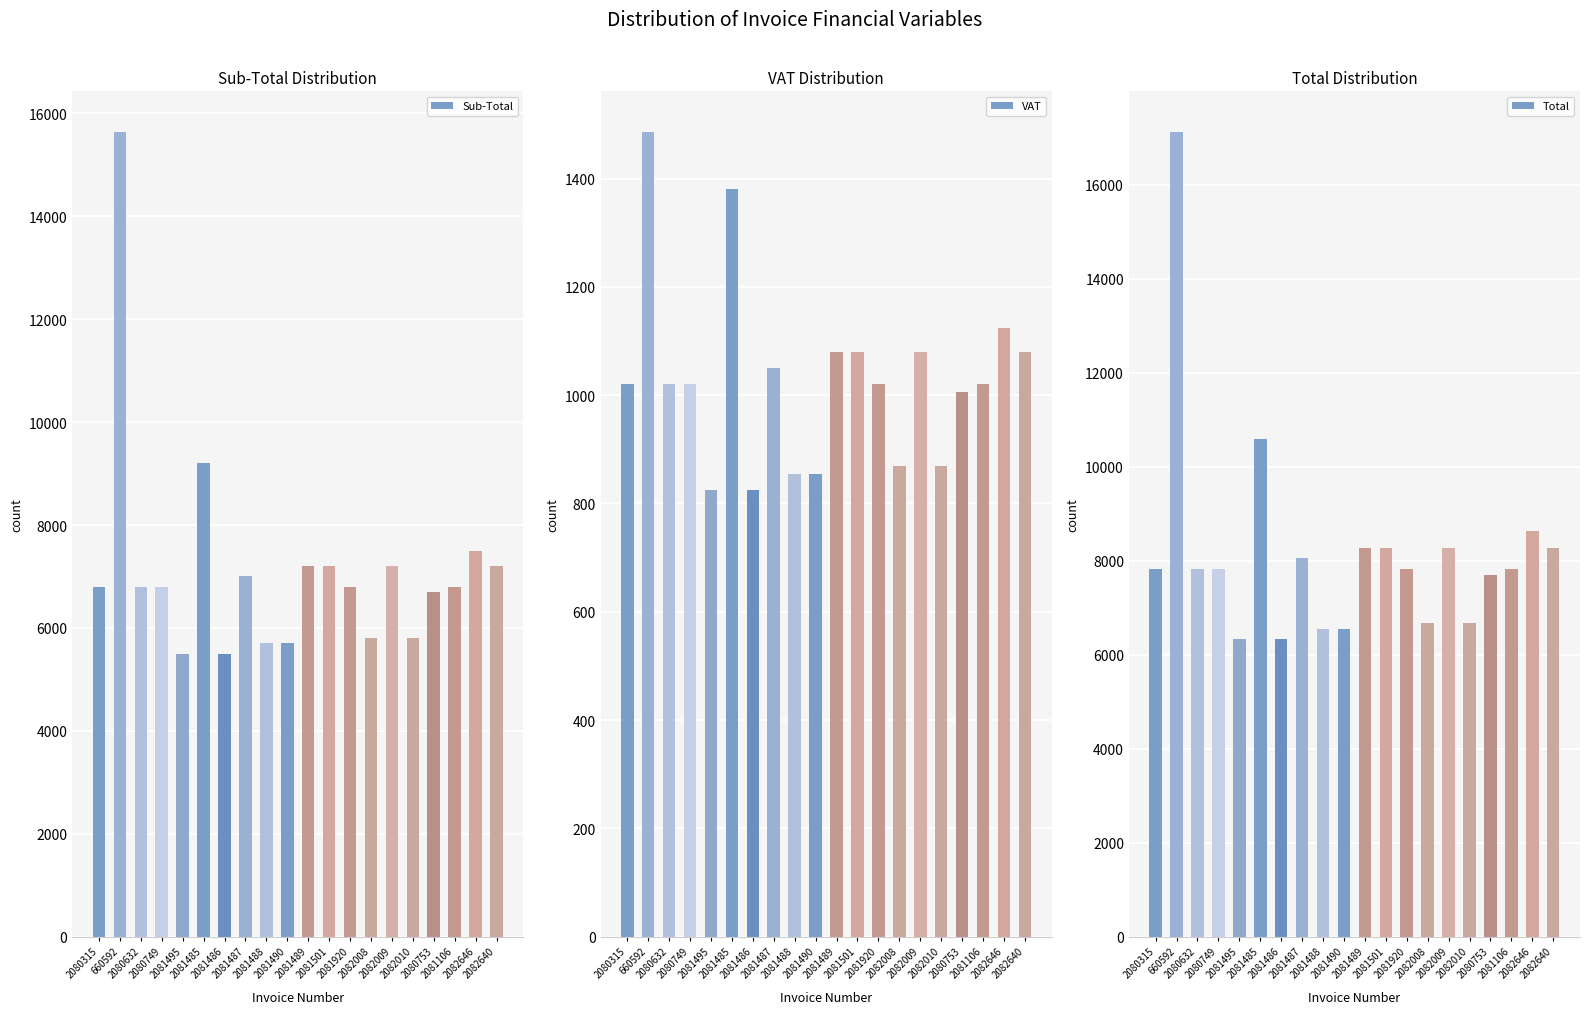

What is the difference between the maximum and minimum values in the Sub-Total series?

10145.8